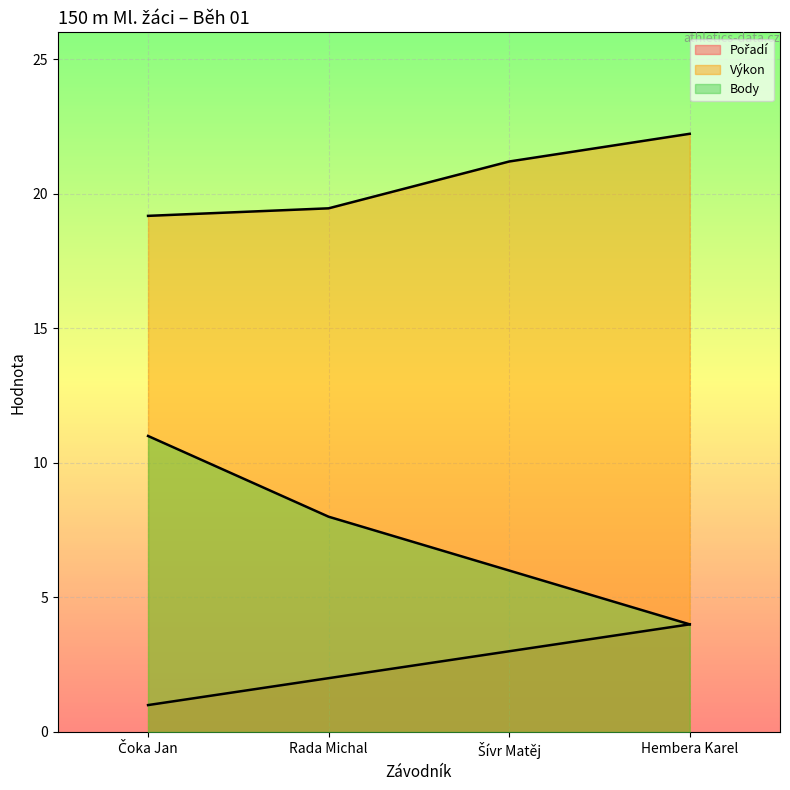

What is the average value of the Výkon series?

20.5